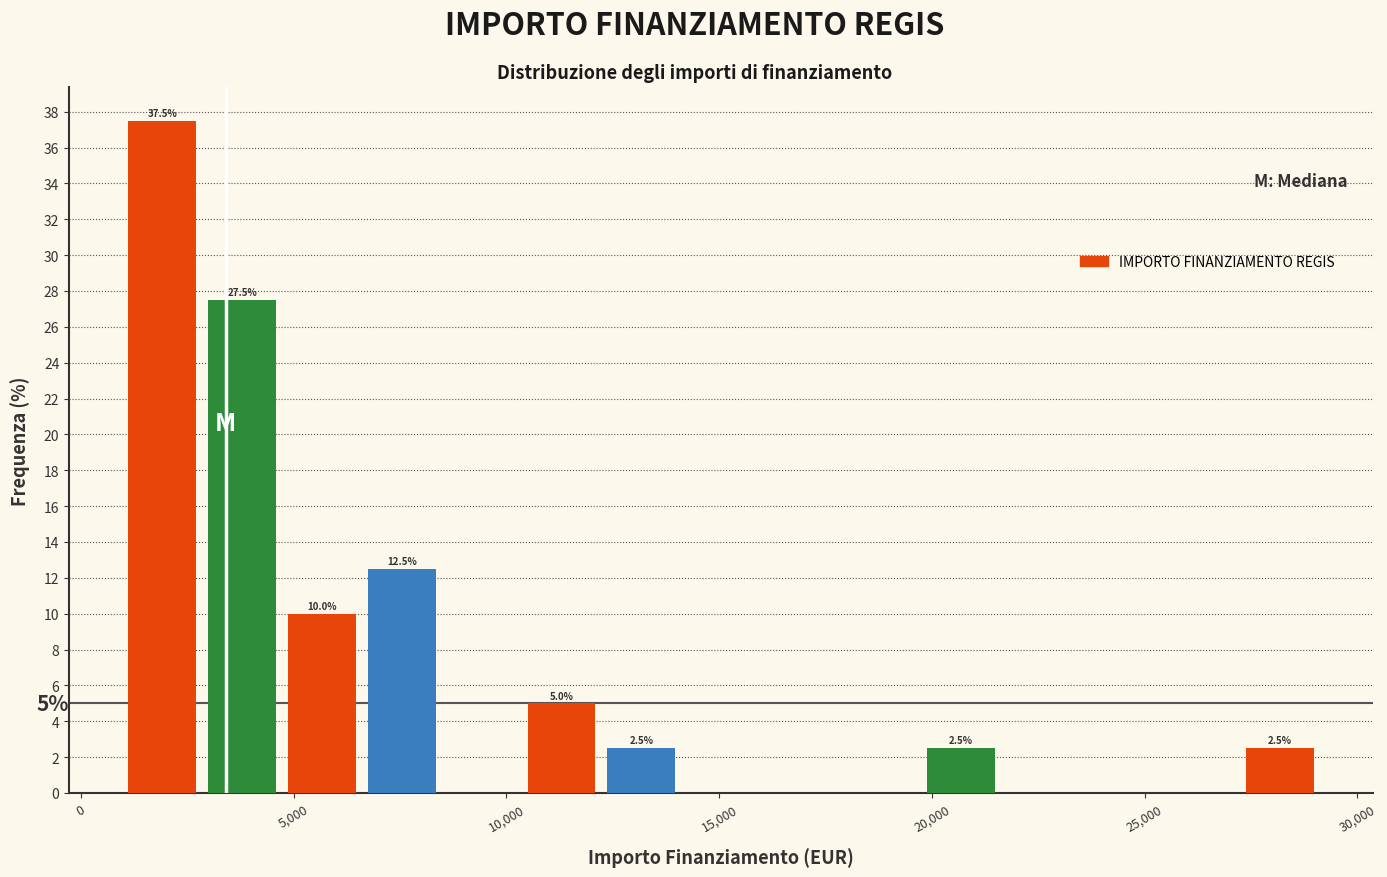

Around what value on the x-axis is the tallest bar? Give the approximate position of its centre, as read against the axis.

2000